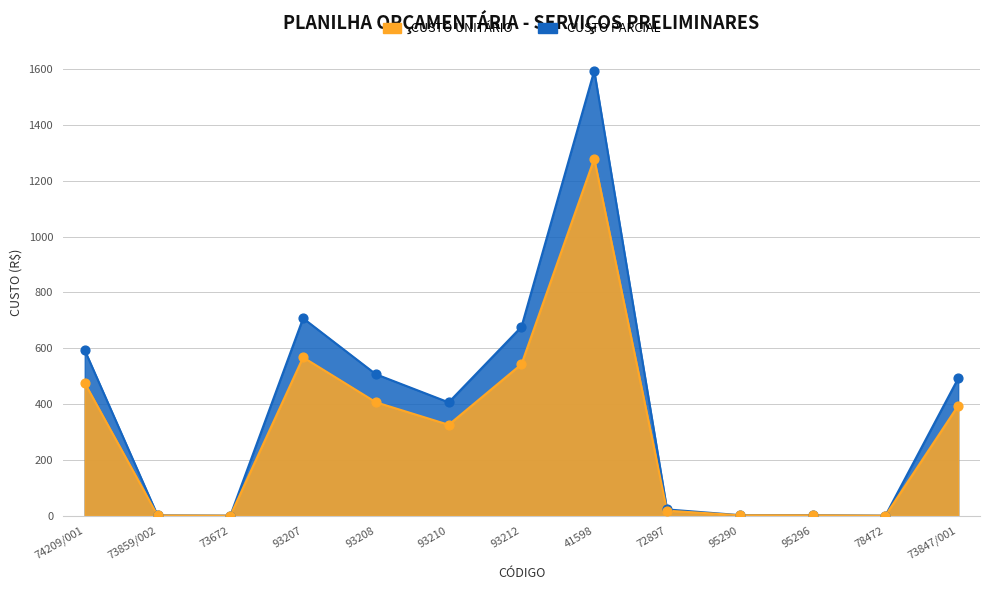

At how many categories does at least one series exceed 275?

7